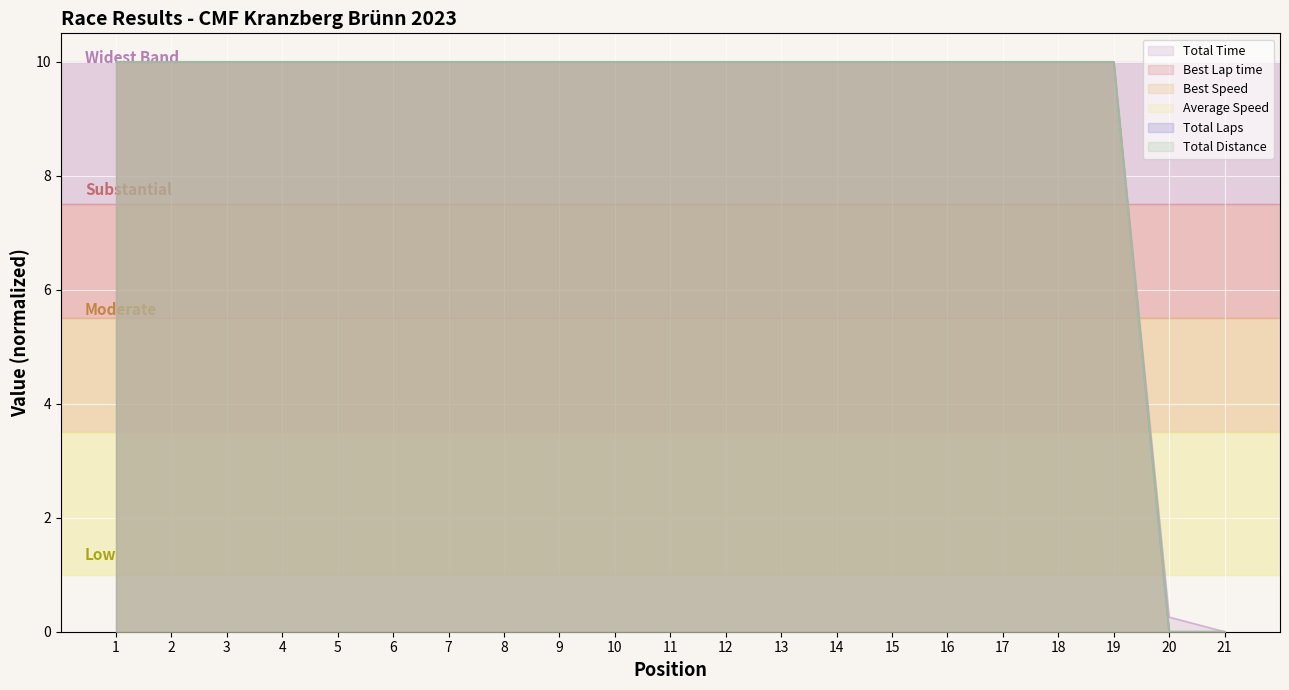

Between 16 and 6, which is larger?

16